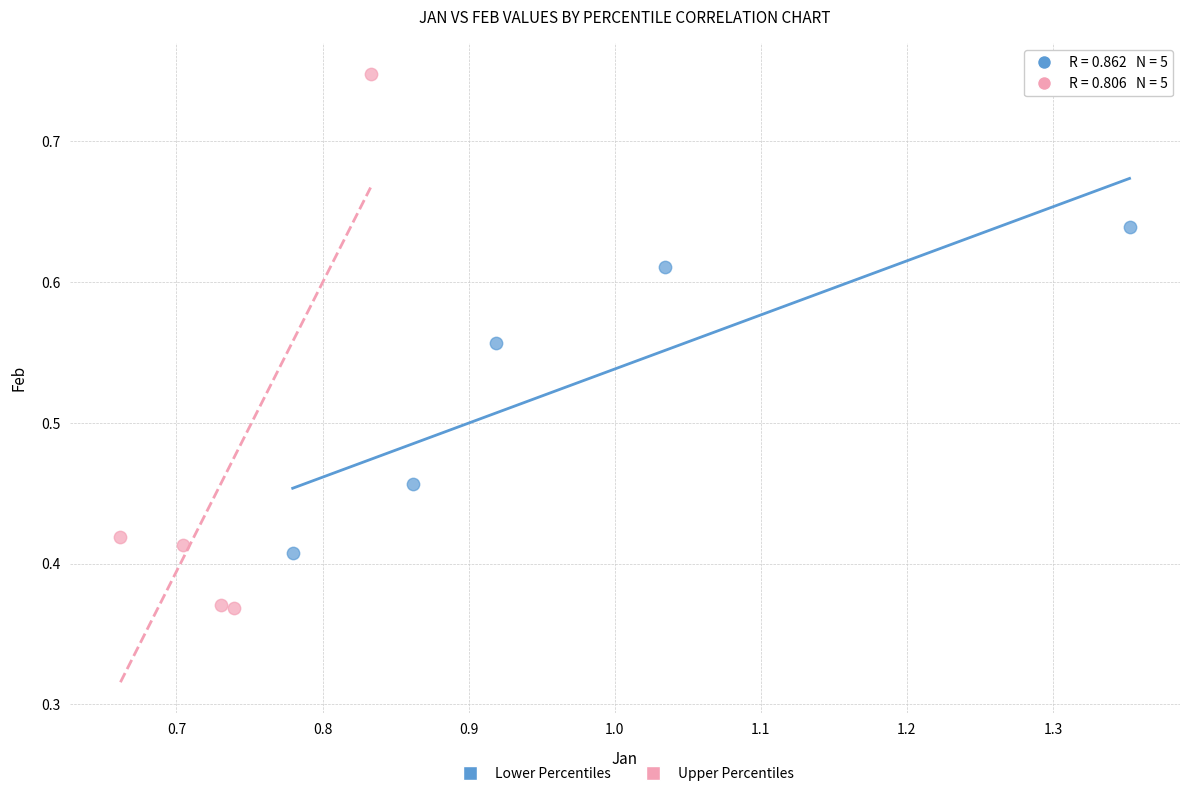

Which series contains the highest Y value?

Upper Percentiles